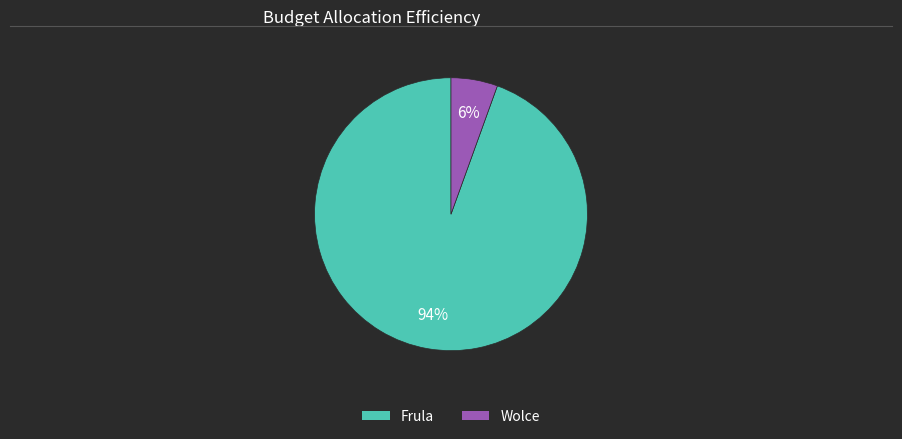

Which slice is the largest?

Frula